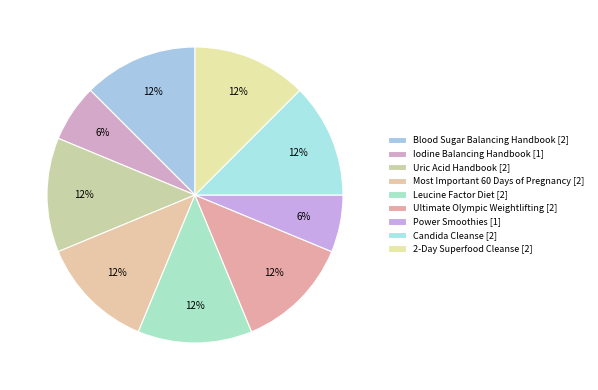

How many segments does this pie chart have?

9